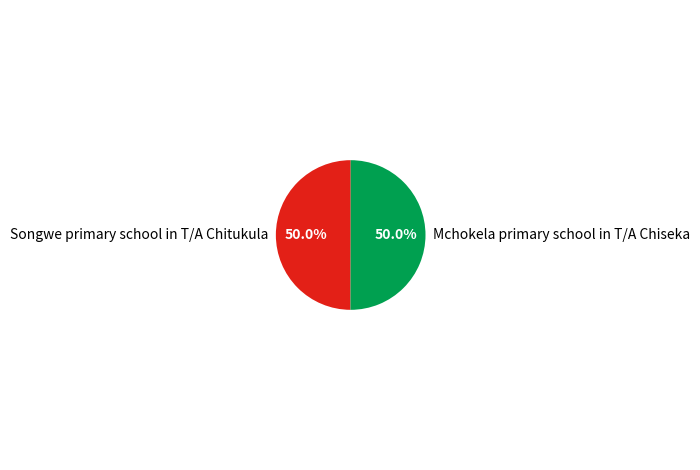

Count the number of slices in the pie.

2